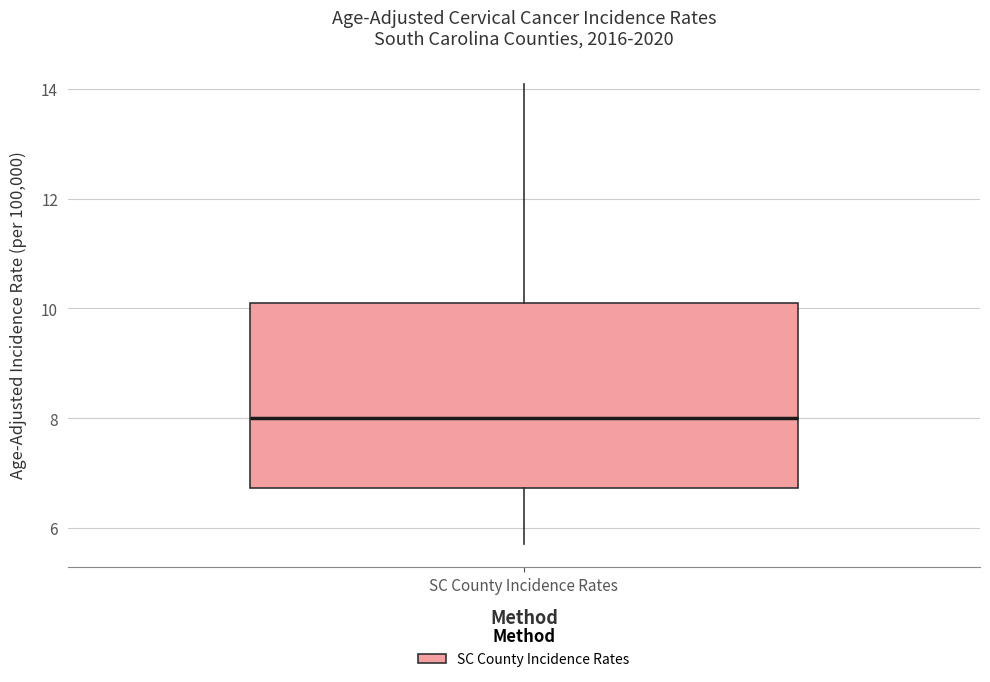

Transcribe this box plot: give where the median line is, the range the box spans, and where the two whiskers end, as read against the y-axis. The values are not printed on the chart, so give them approximately, as read against the axis.

median 8.0, box 6.8 to 10.2, whiskers 5.8 to 14.2